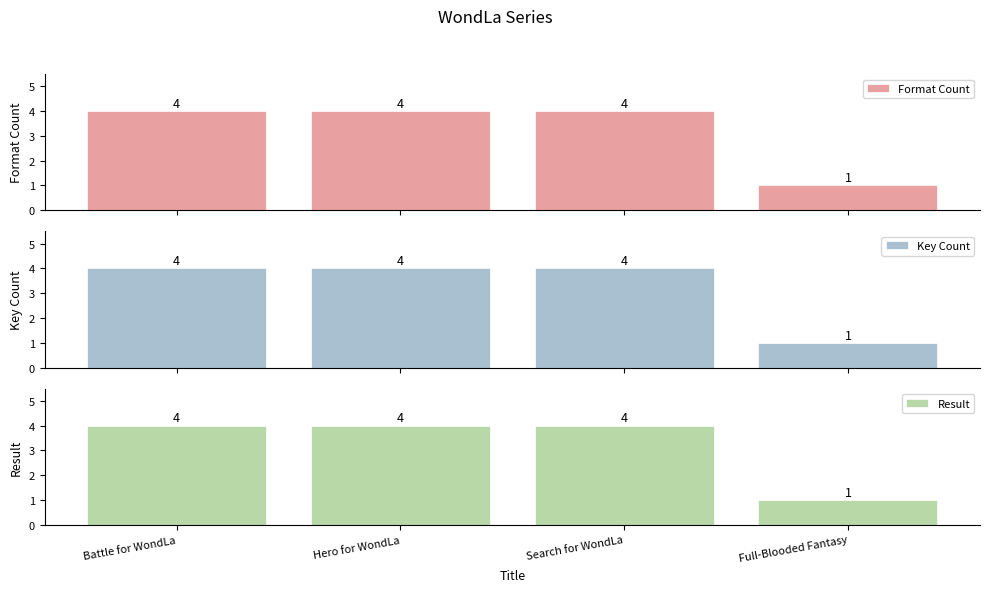

What are all the series names shown in the legend?

Format Count, Key Count, Result